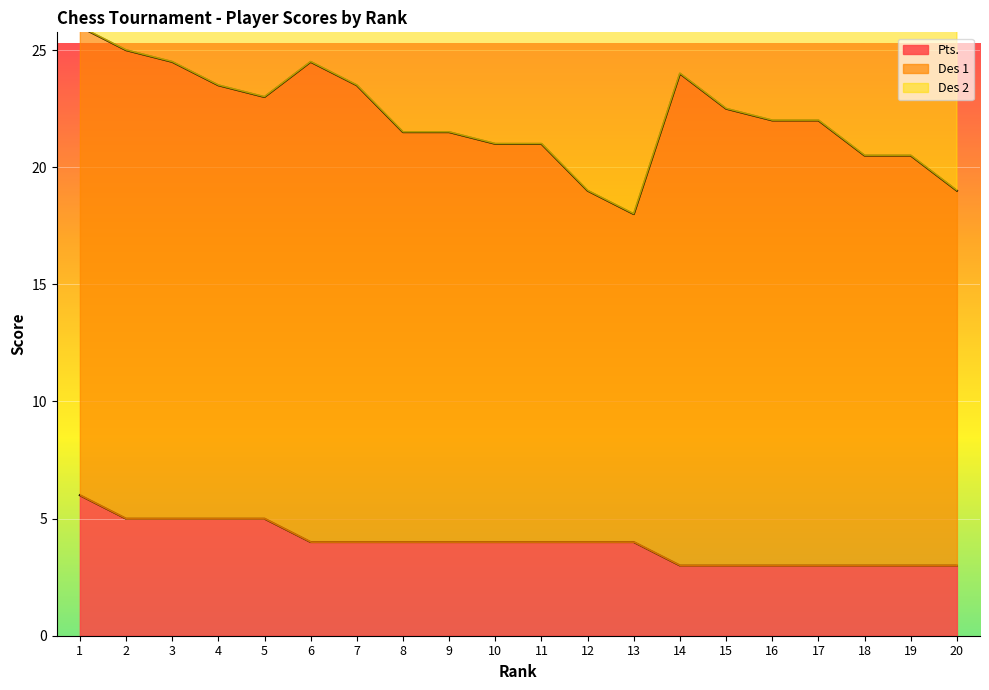

What is the highest value of the Pts. series?

6